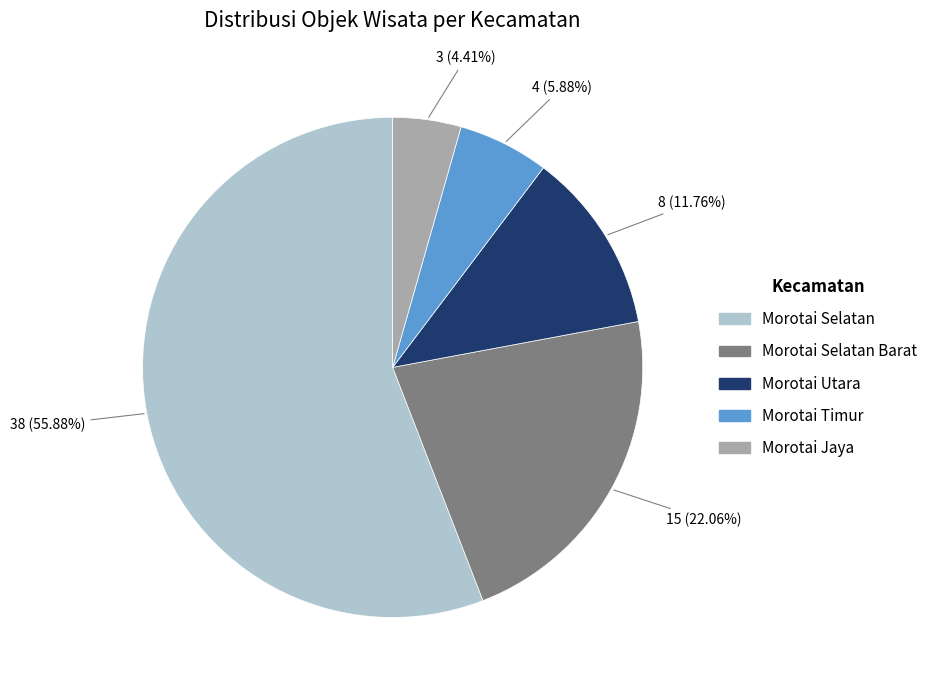

Do Morotai Utara and Morotai Selatan together represent more than half of the pie?

Yes